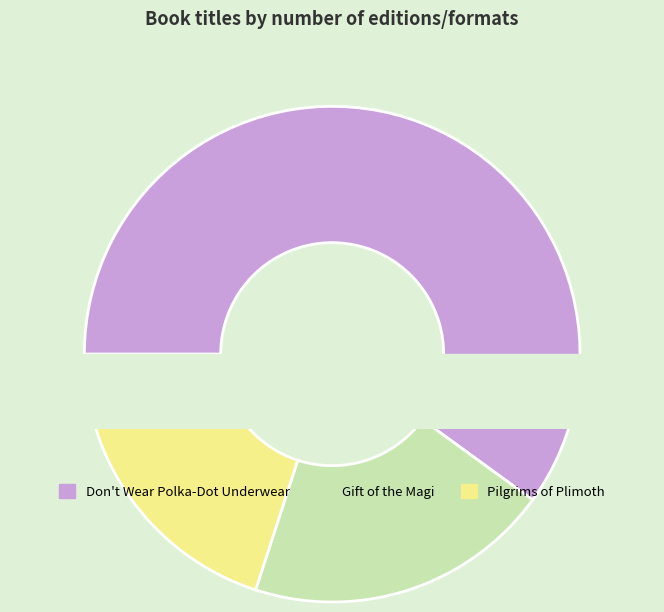

How many slices are in this pie chart?

3